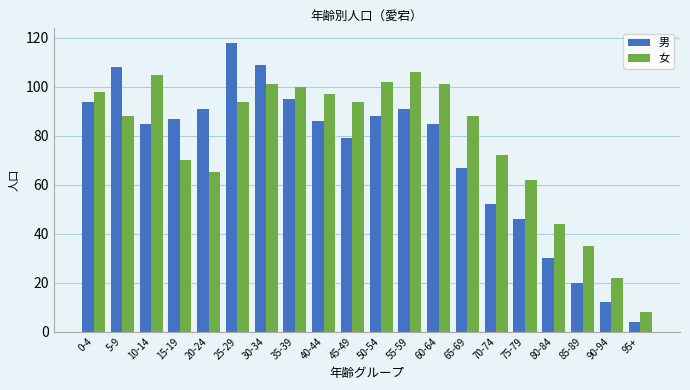

What is the difference between the highest and lowest values at 40-44?

11